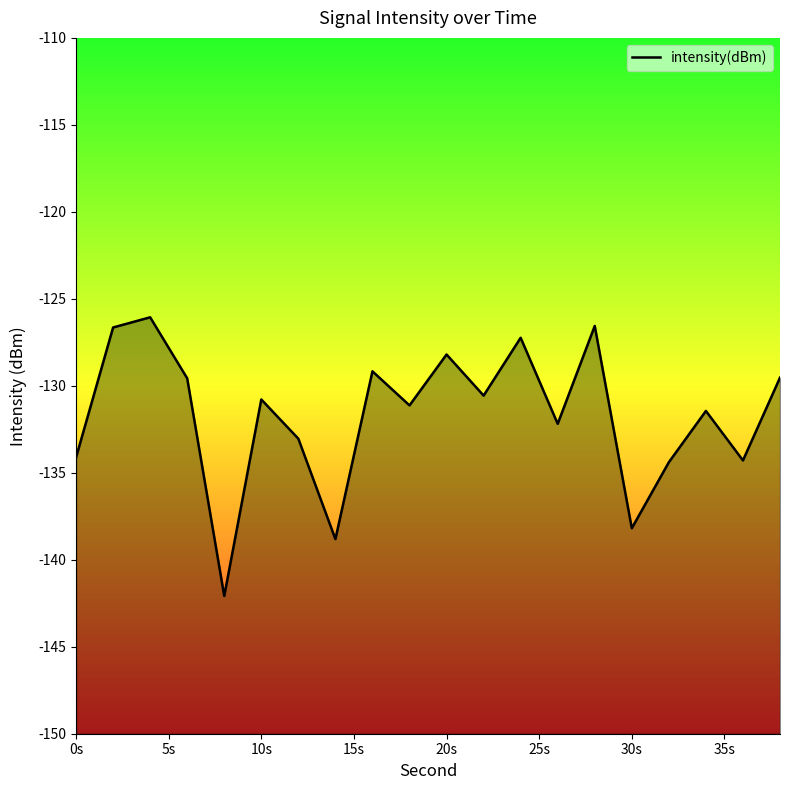

What is the minimum value shown in the chart?

-142.1